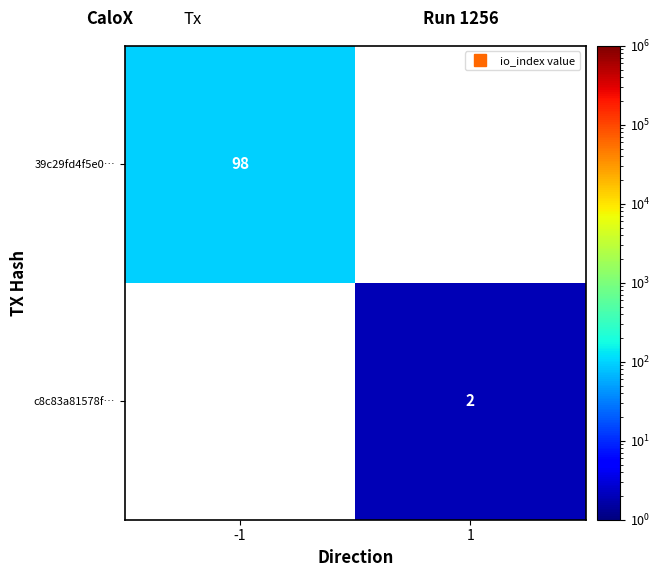

What is the difference between the 39c29fd4f5e0… values at -1 and 1?

98